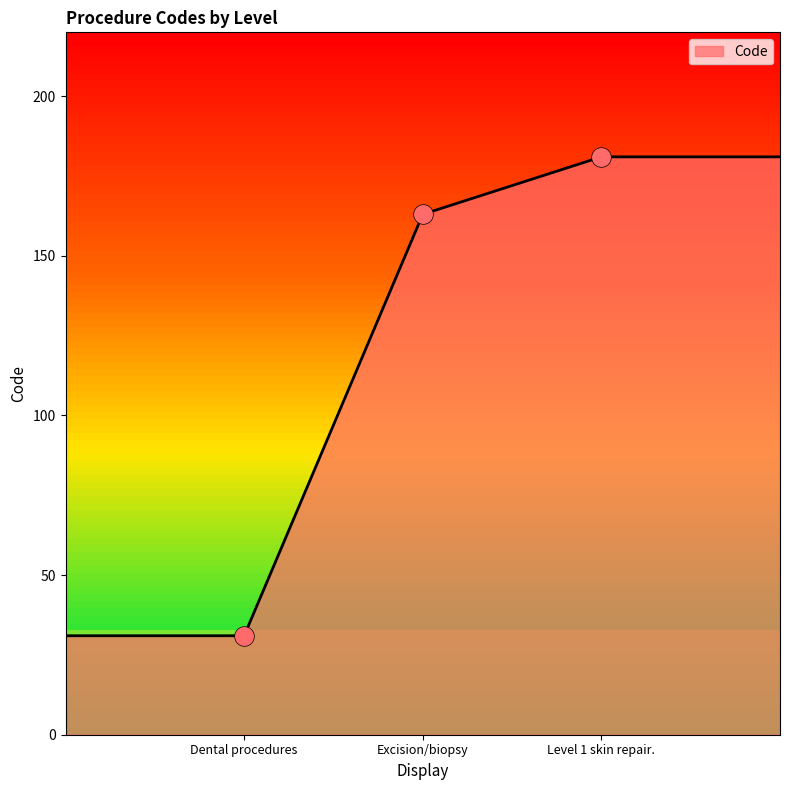

Between Dental procedures and Excision/biopsy, which is larger?

Excision/biopsy